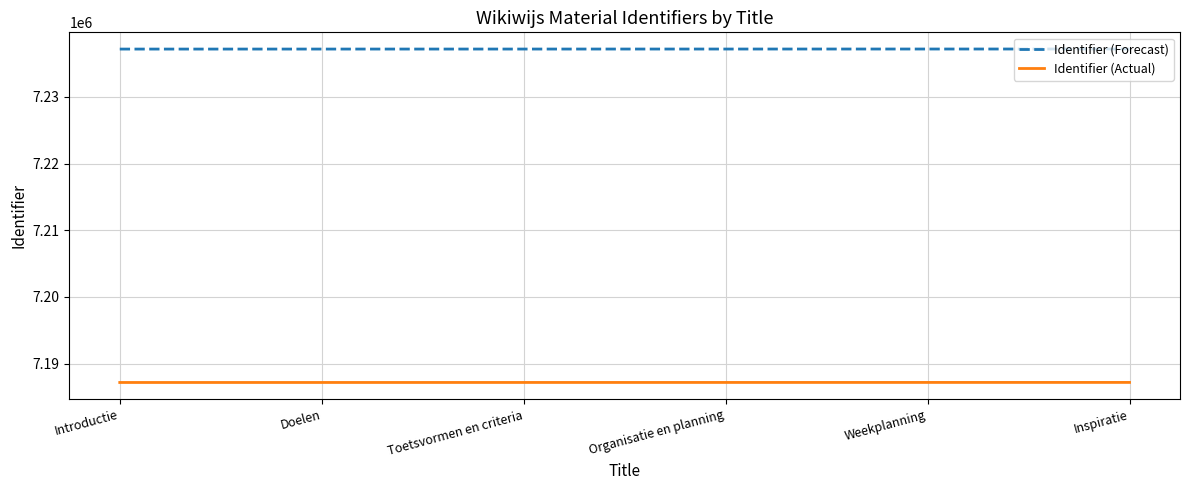

What position from the right is Weekplanning?

2